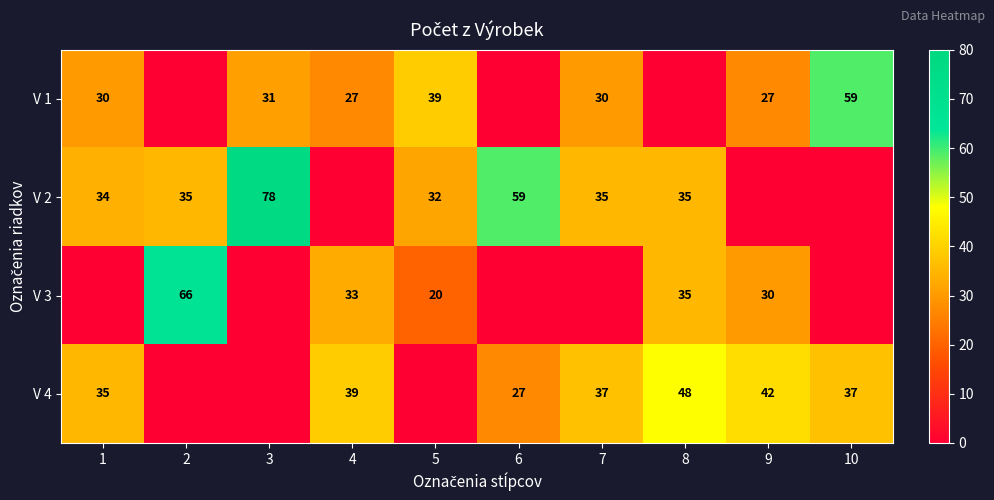

The V 4 series shows 35 at 1. True or false?

True